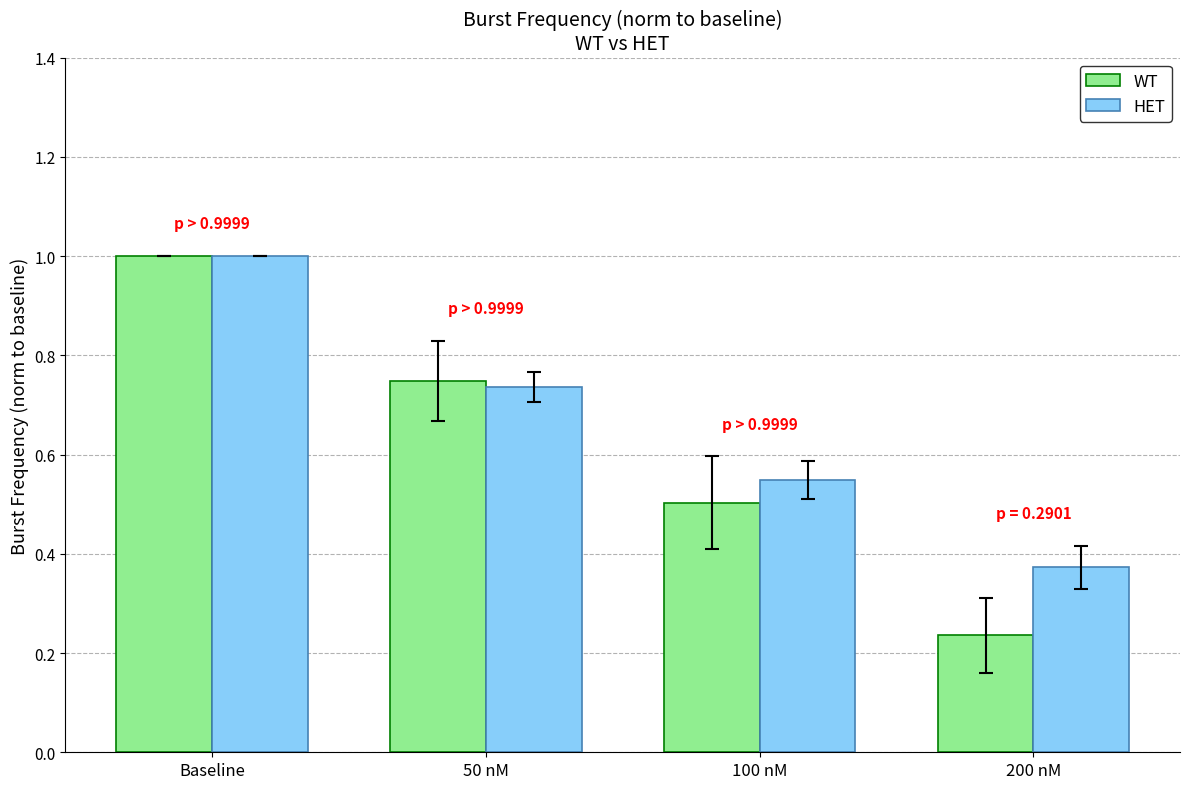

What is the difference between the maximum and minimum values in the WT series?

0.8